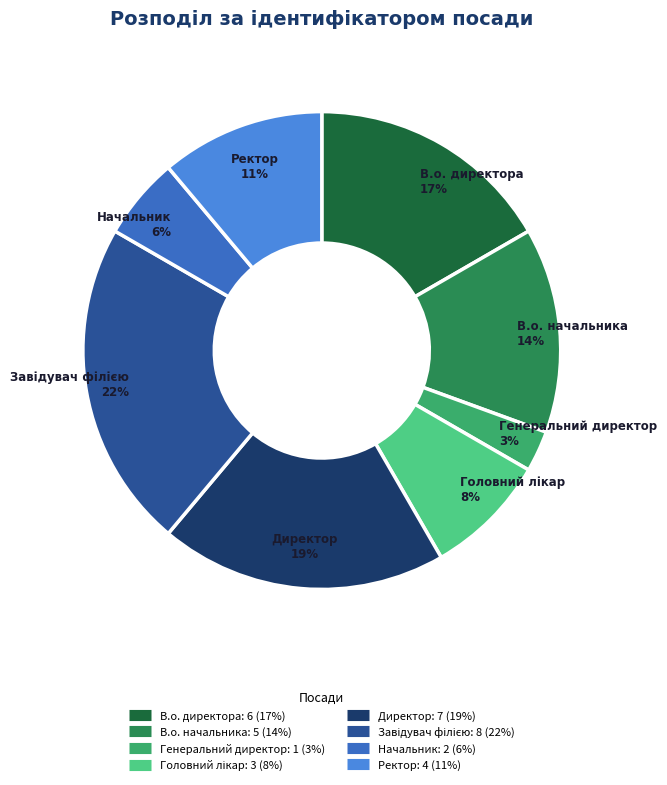

Count the number of slices in the pie.

8